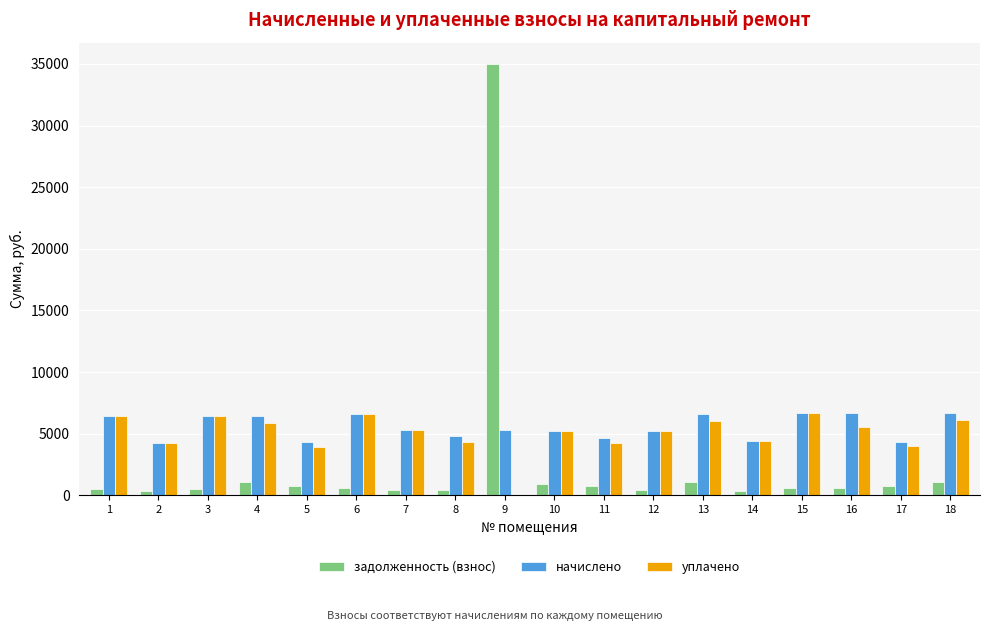

What is the sum of all начислено values?

100294.0